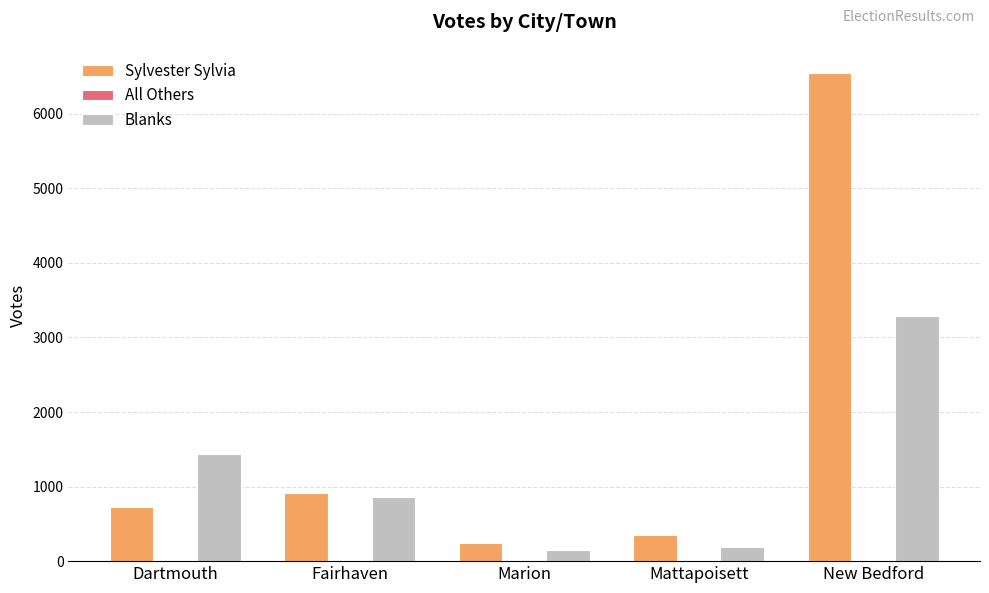

At which category is the sum across all series the highest?

New Bedford